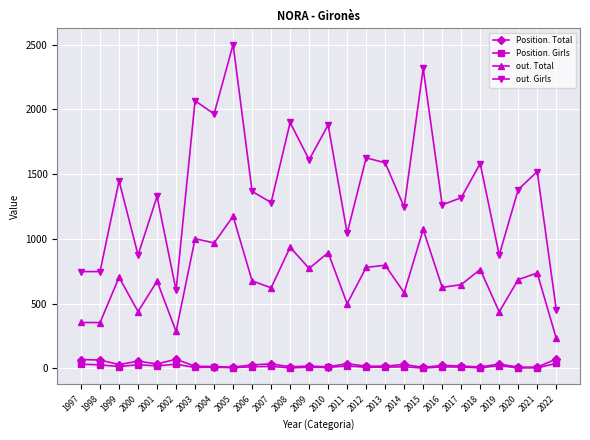

Is it true that Position. Girls equals 8 at 2004?

True